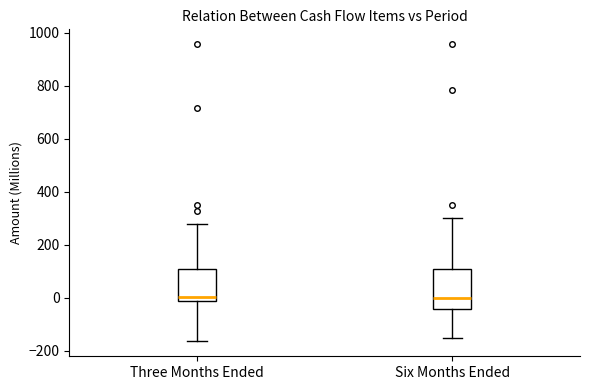

Reading left to right, transcribe this box plot: for each box, give where its median line is, the range the box spans, and where its two whiskers end, as read against the y-axis. The values are not printed on the chart, so give them approximately, as read against the axis.

Three Months Ended: median 0, box -20 to 100, whiskers -160 to 280
Six Months Ended: median 0, box -40 to 100, whiskers -160 to 300